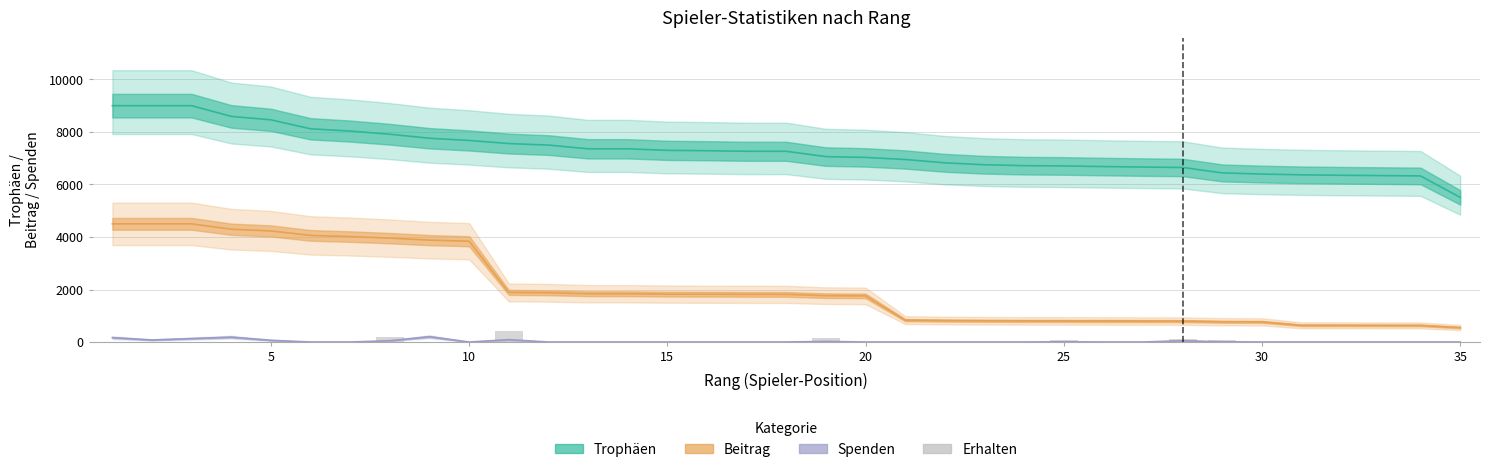

Is the value of Erhalten at 17 greater than the value of Spenden at 13?

No